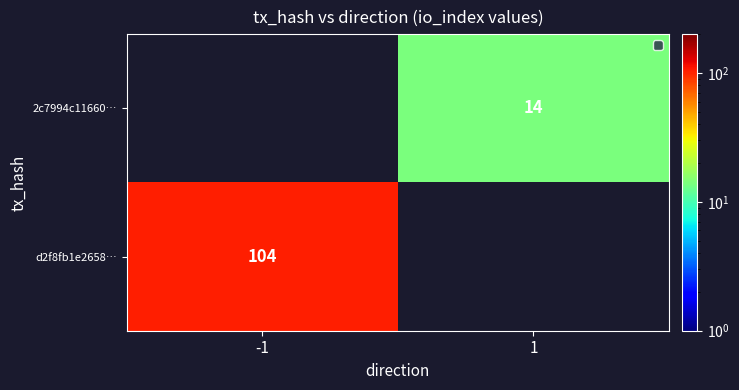

Is the value of d2f8fb1e2658… at -1 greater than the value of 2c7994c11660… at 1?

Yes